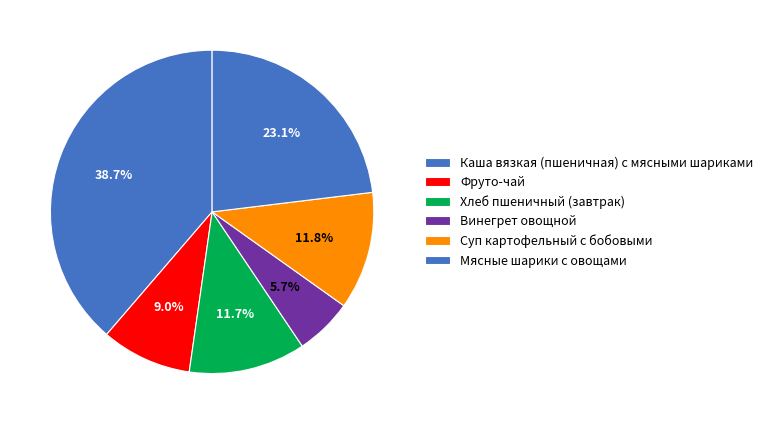

What is the largest slice in the pie chart?

Каша вязкая (пшеничная) с мясными шариками